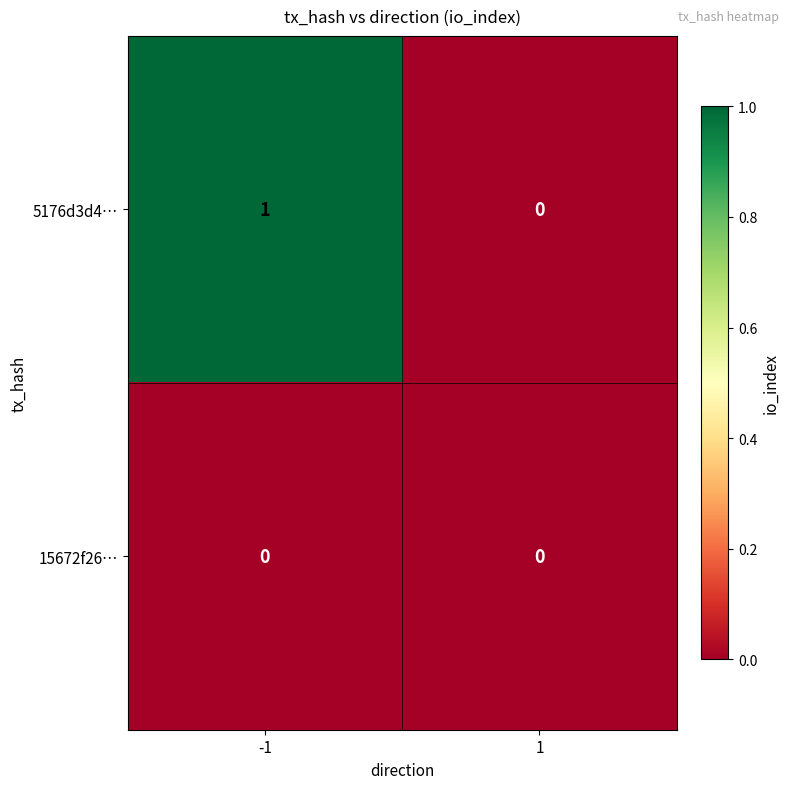

Count the number of data series in this chart.

2